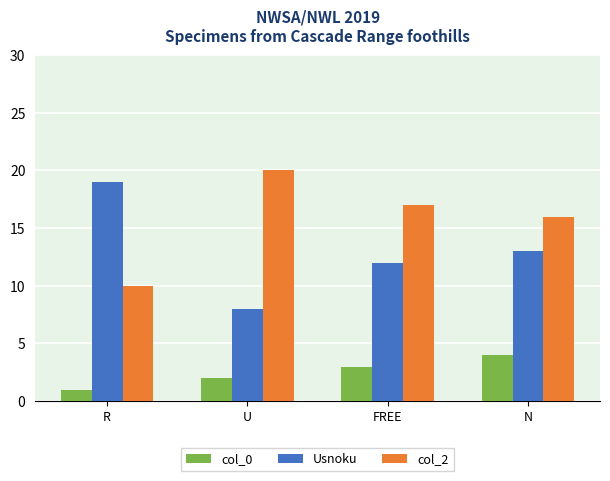

Rank the series at N from lowest to highest value.

col_0, Usnoku, col_2